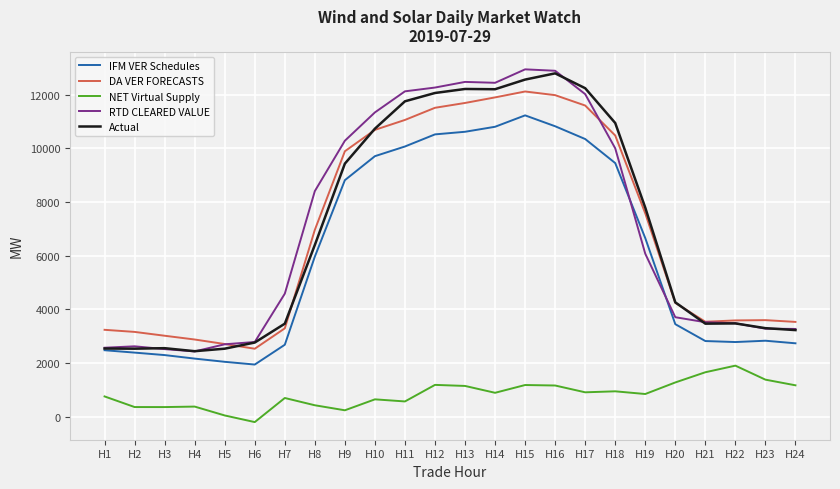

Where is RTD CLEARED VALUE nearest to the value 7690?

H8